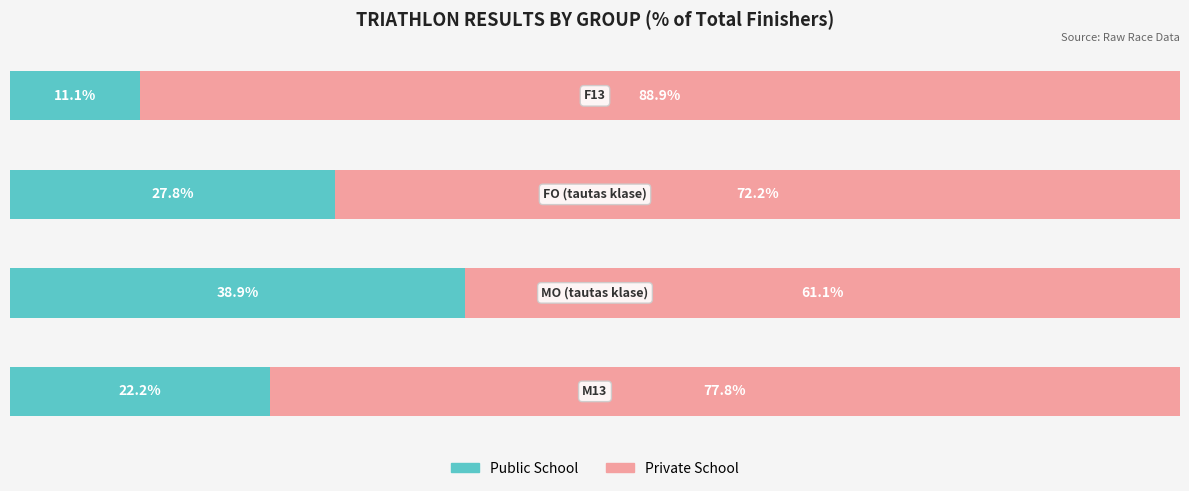

Rank the series by their average value, from lowest to highest.

Public School, Private School